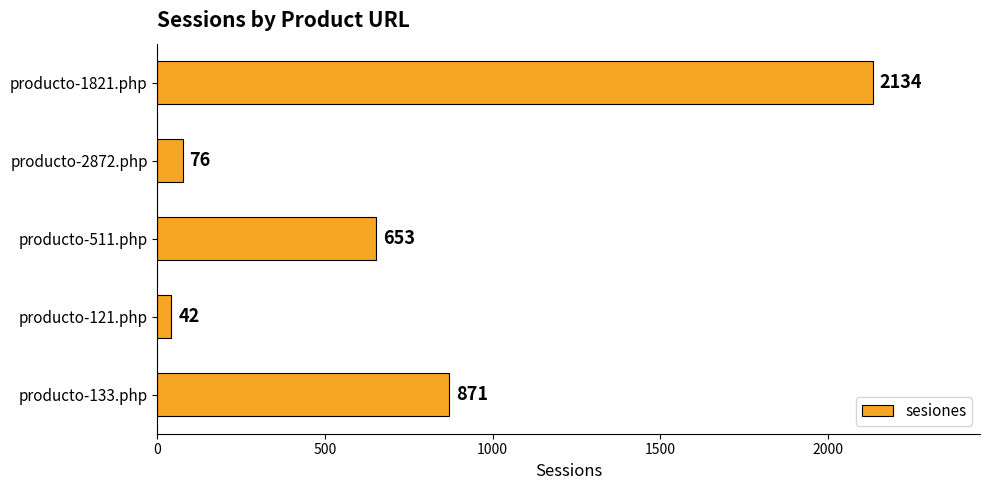

Which has a higher value, producto-1821.php or producto-121.php?

producto-1821.php